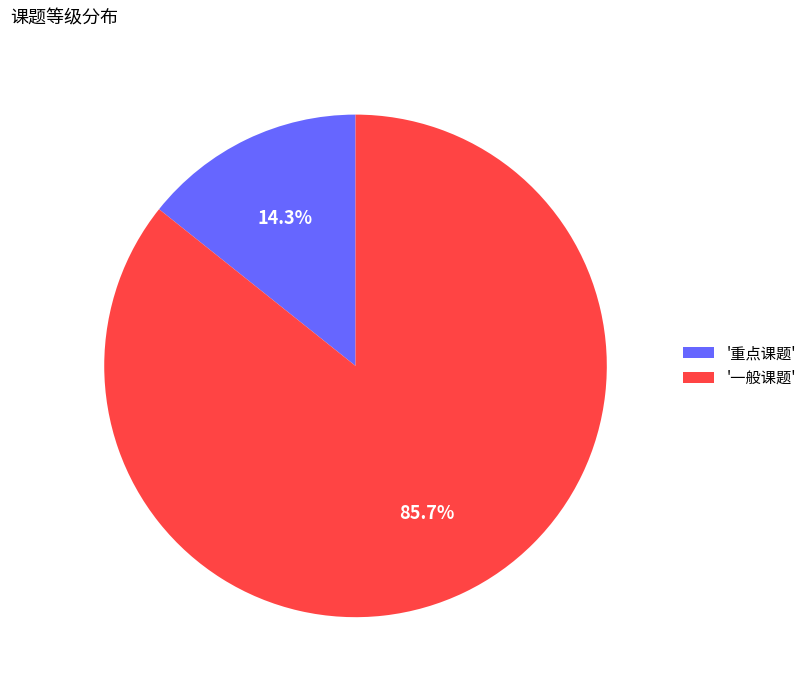

What percentage do '重点课题' and '一般课题' together represent?

100.0%